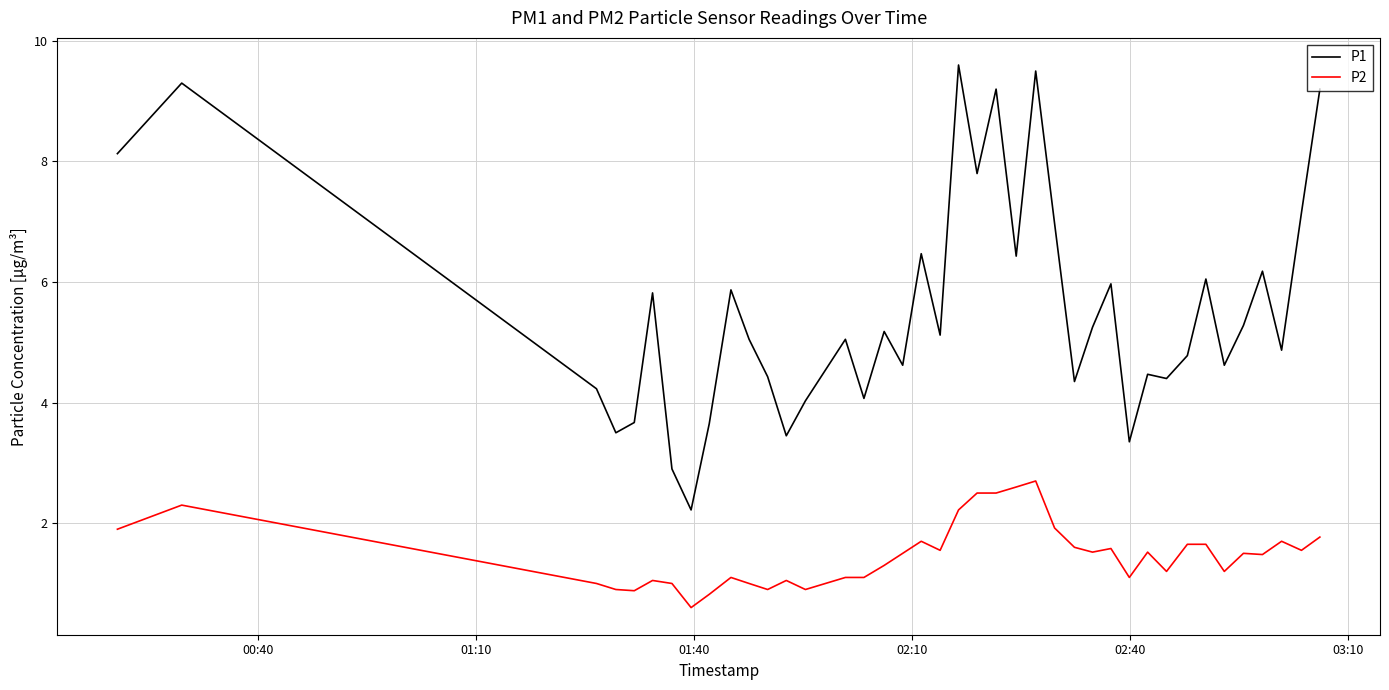

What is the minimum value shown in the chart?

0.6